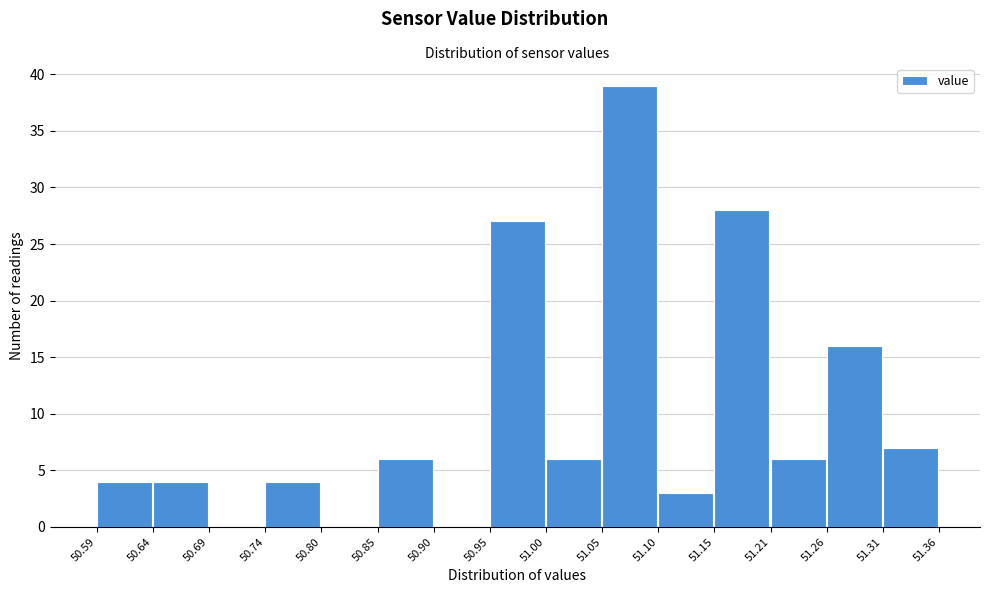

Over which range of the x-axis is the bar tallest?

51.05 to 51.10